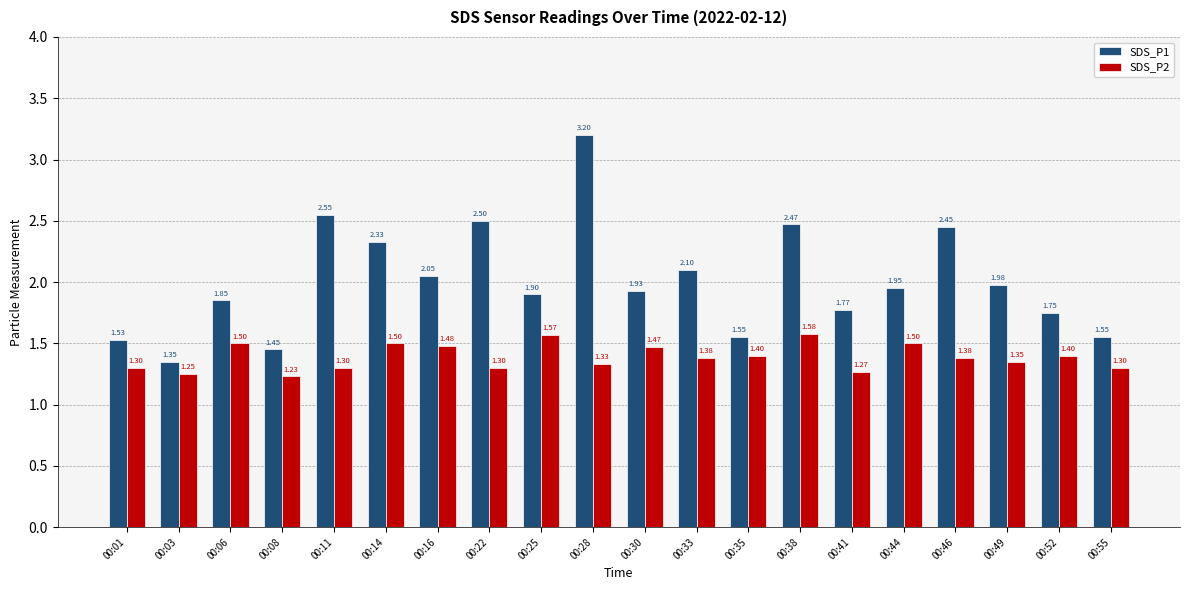

What is the sum of the SDS_P2 values at 00:25 and 00:41?

2.8